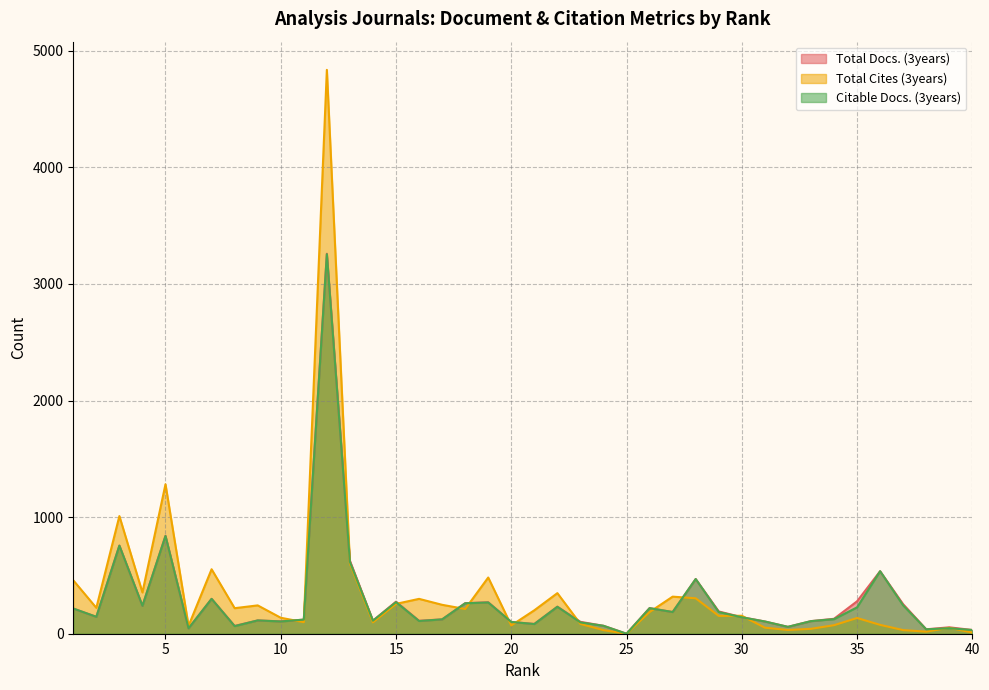

Between which two adjacent categories do Total Cites (3years) and Citable Docs. (3years) first intersect?

10 and 11